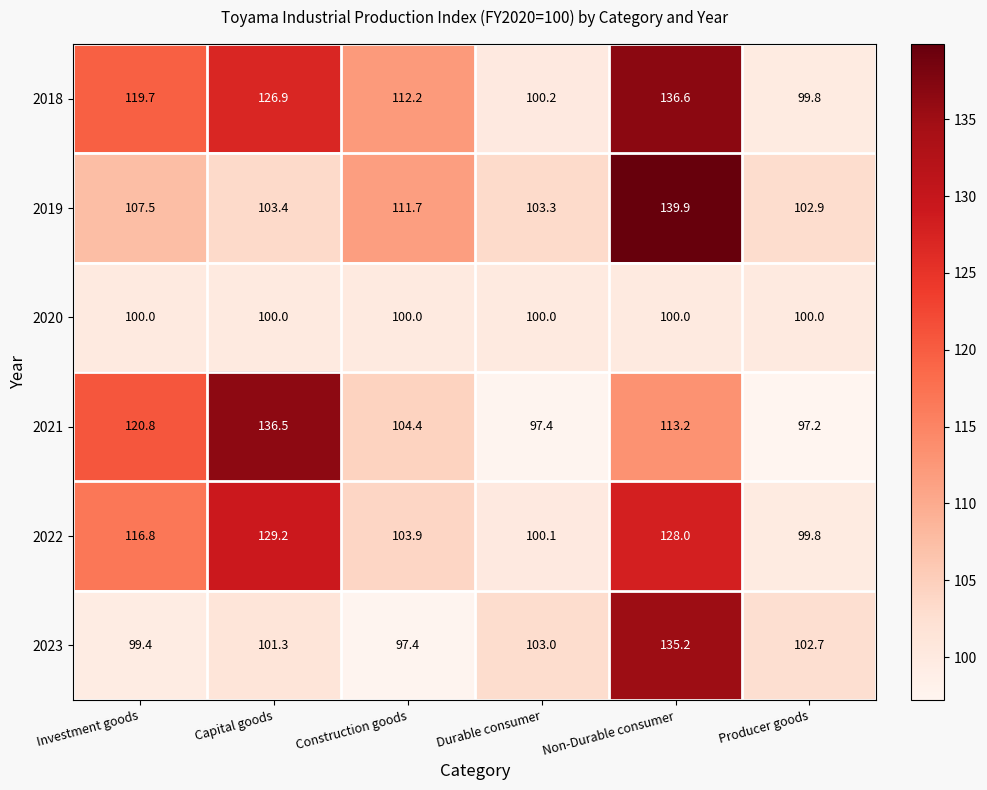

How many data points does each series have?

6